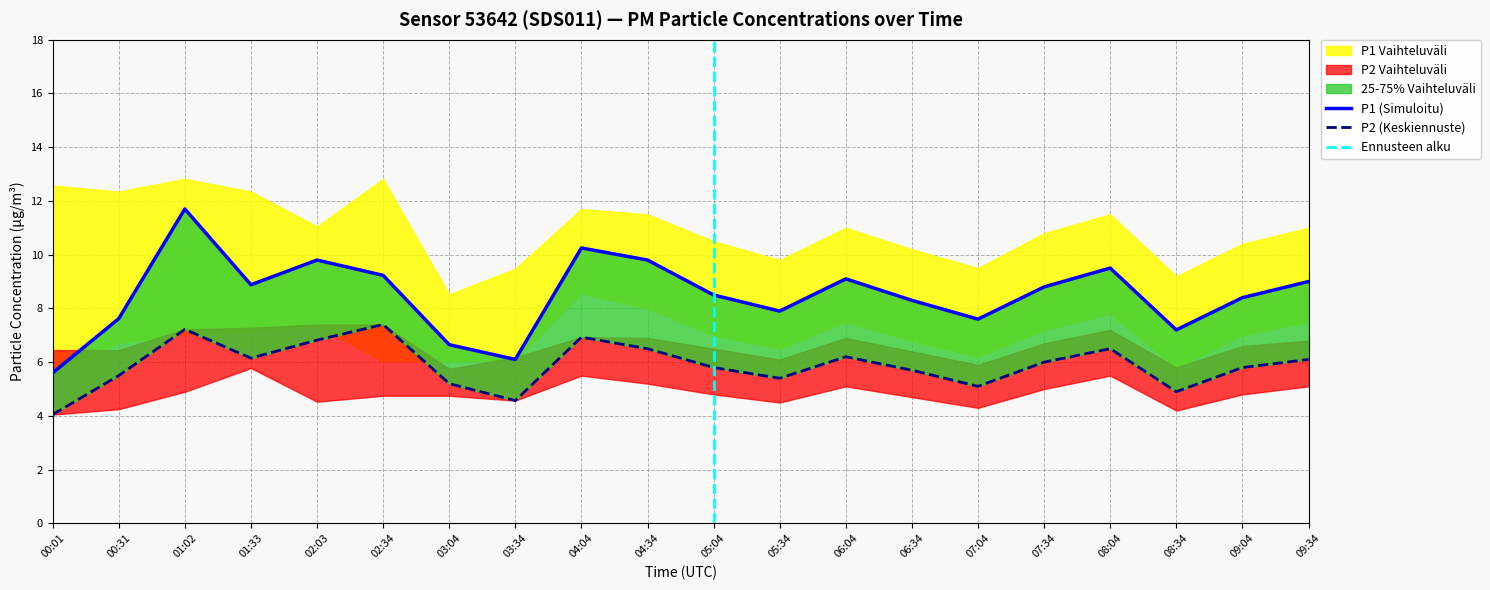

At which category is the sum across all series the highest?

01:02